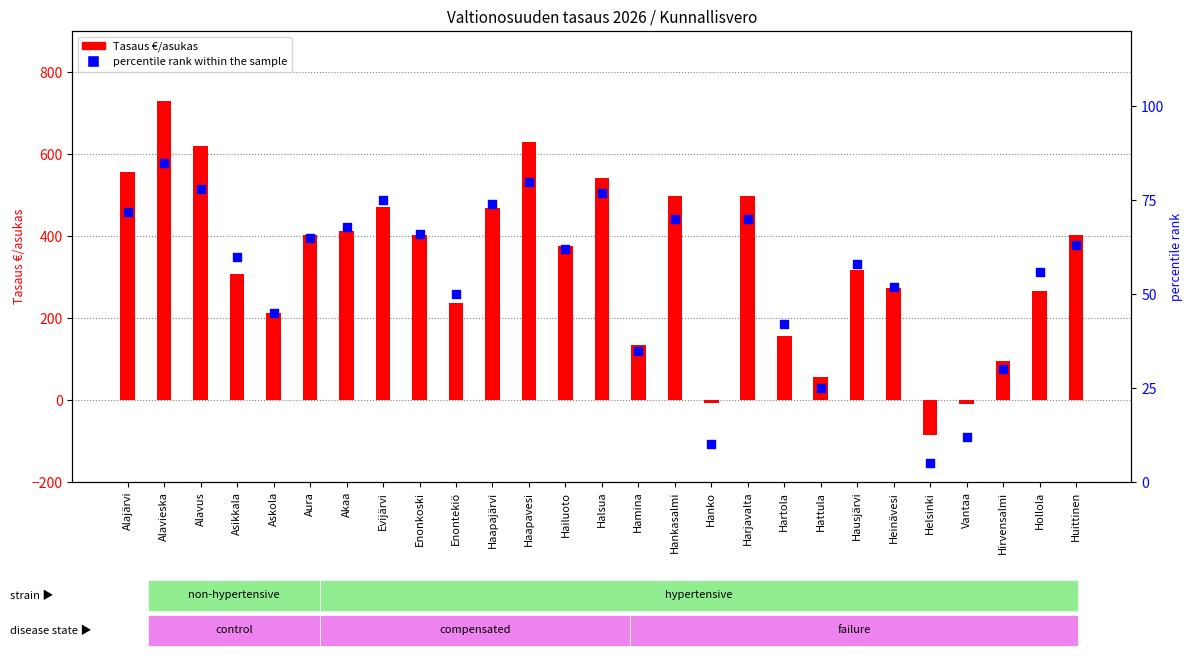

At how many categories does at least one series exceed 302?

16